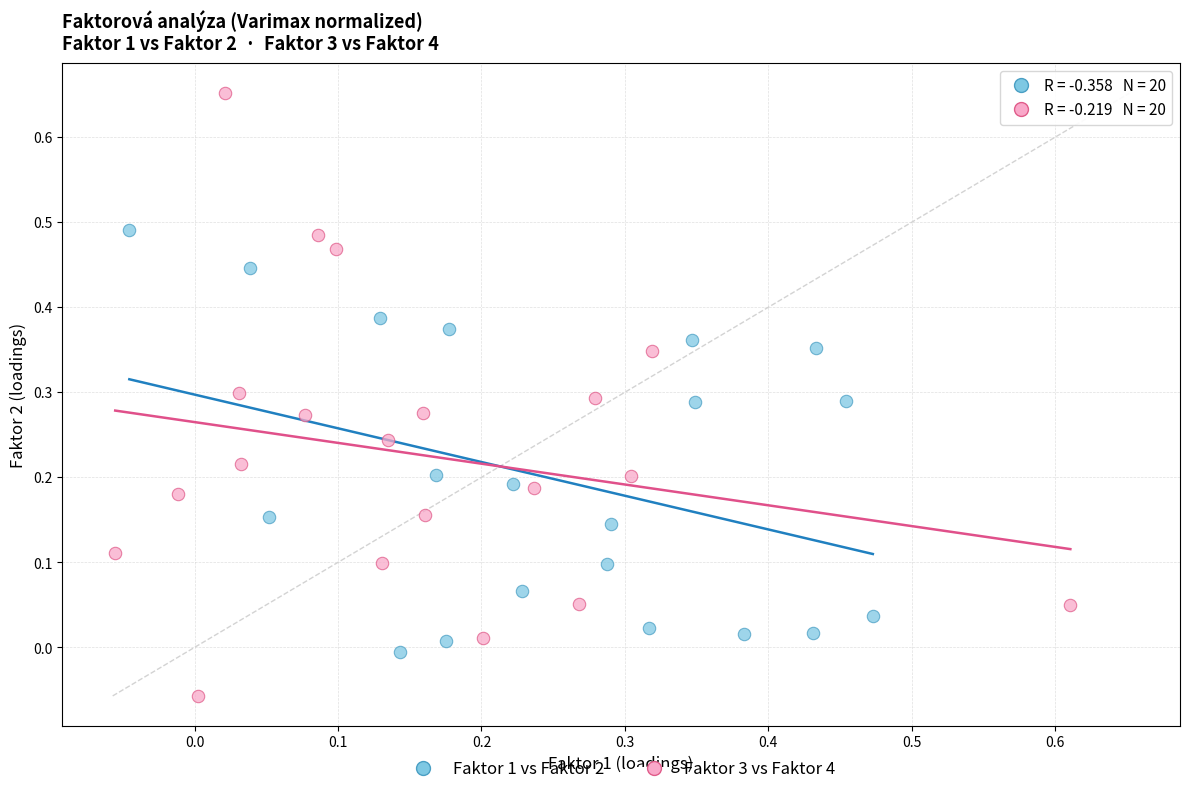

Which series has the largest Y range (max minus min)?

Faktor 3 vs Faktor 4